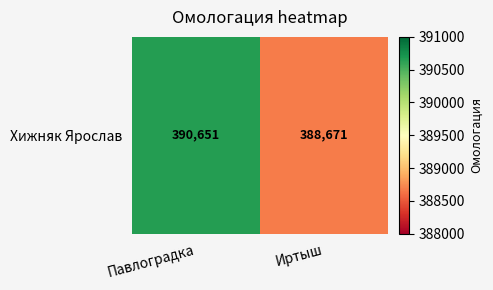

What is the smallest value displayed?

388671